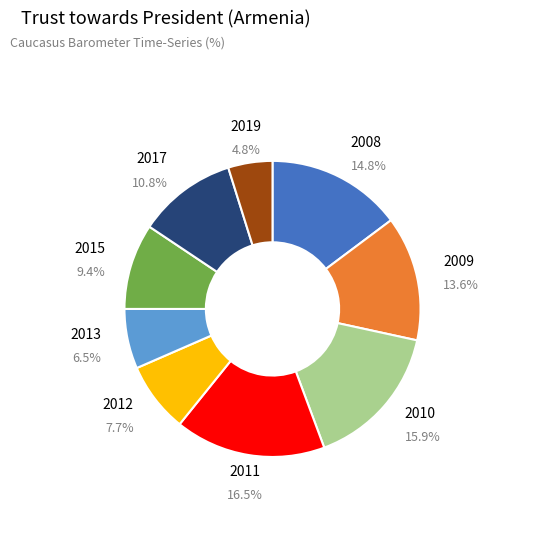

How many slices are in this pie chart?

9